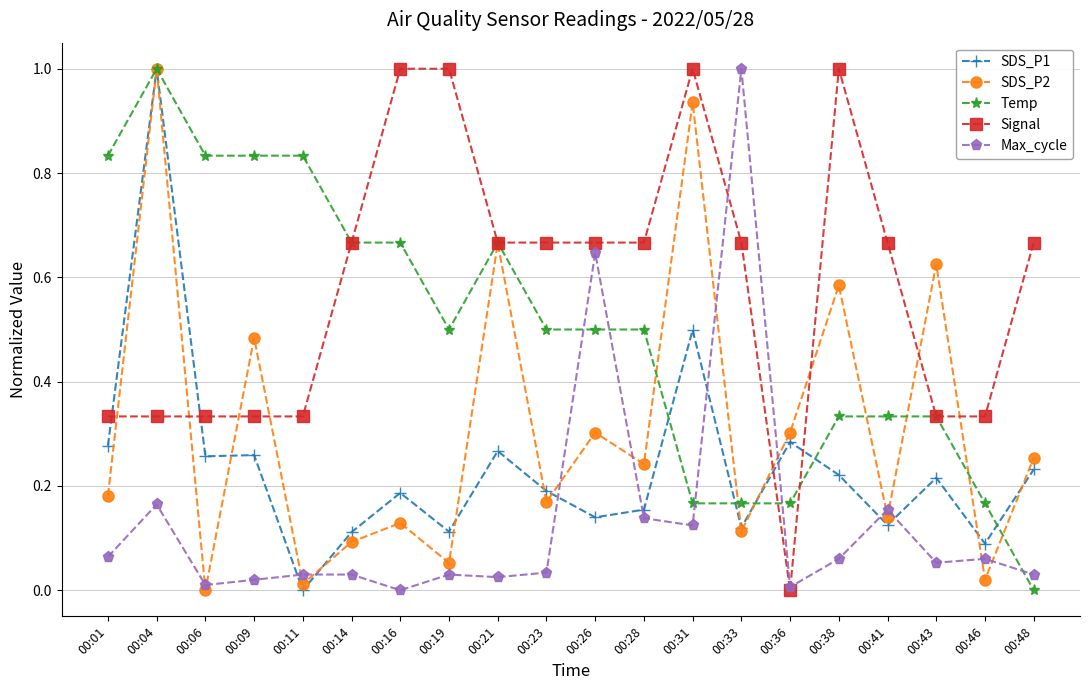

What are all the series names shown in the legend?

SDS_P1, SDS_P2, Temp, Signal, Max_cycle